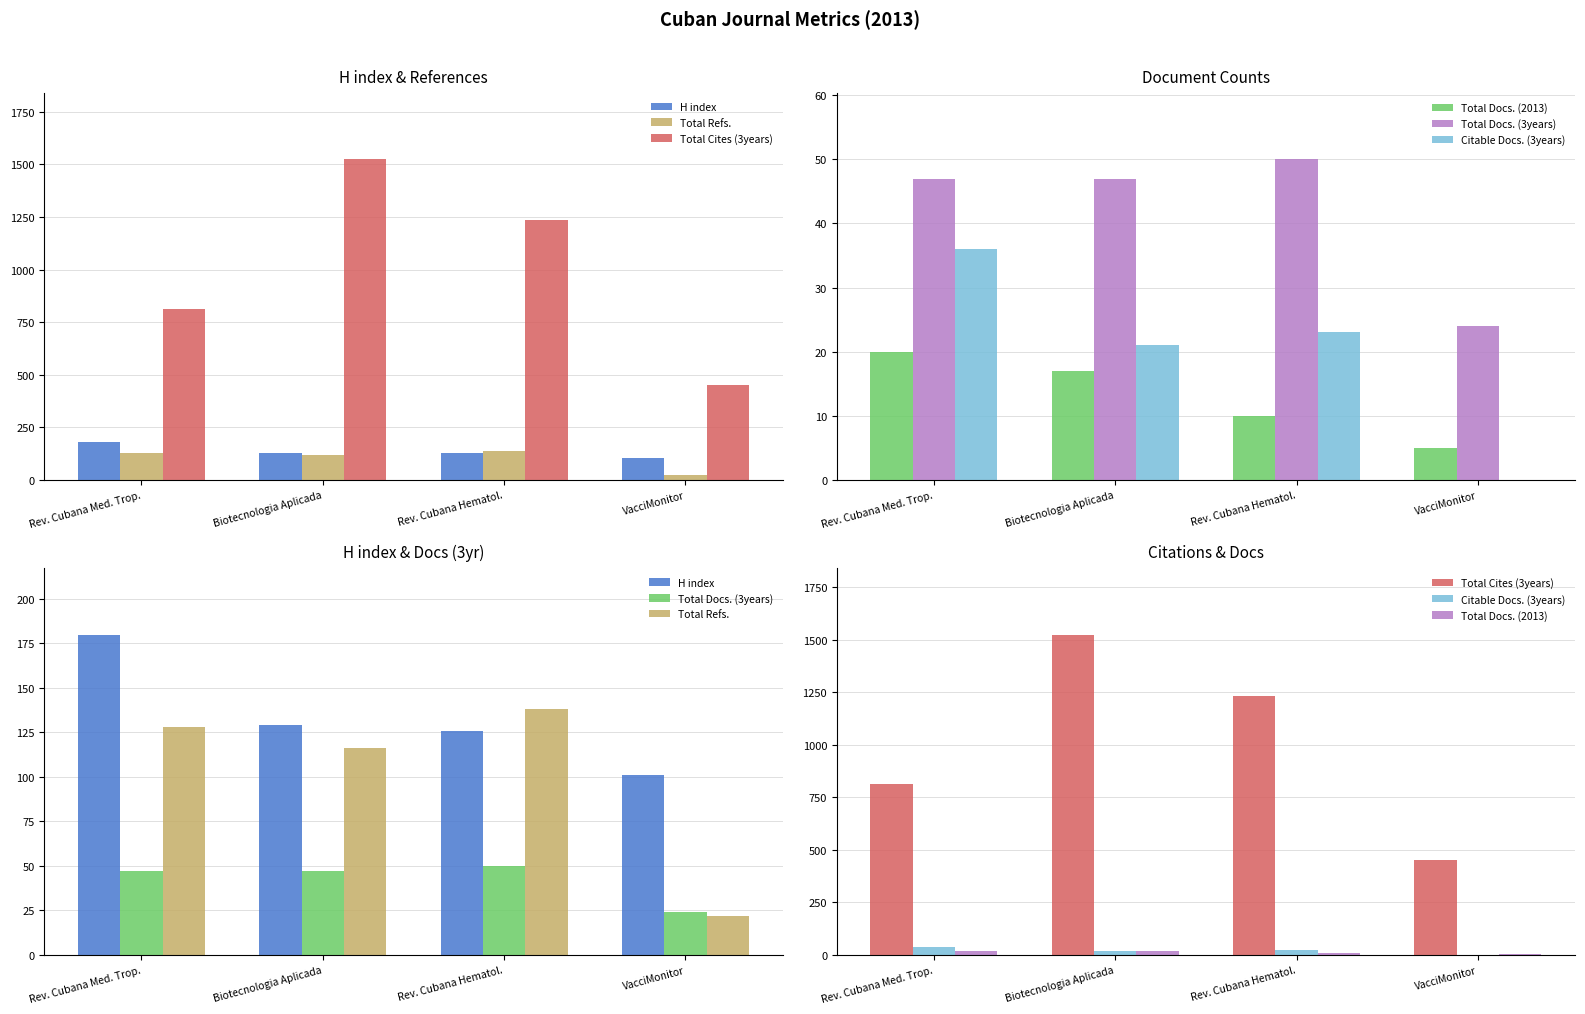

What is the difference between the Total Cites (3years) values at VacciMonitor and Rev. Cubana Med. Trop.?

361